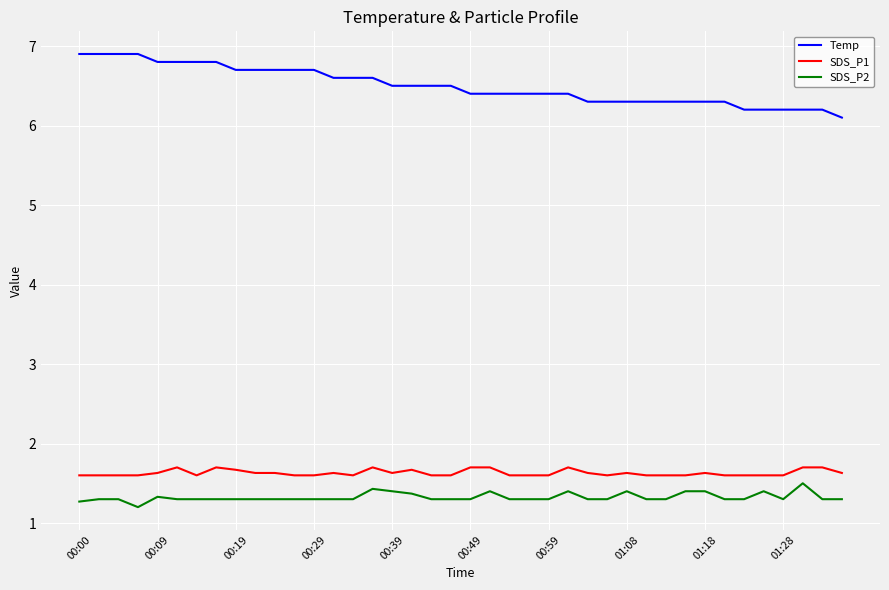

What are all the series names shown in the legend?

Temp, SDS_P1, SDS_P2